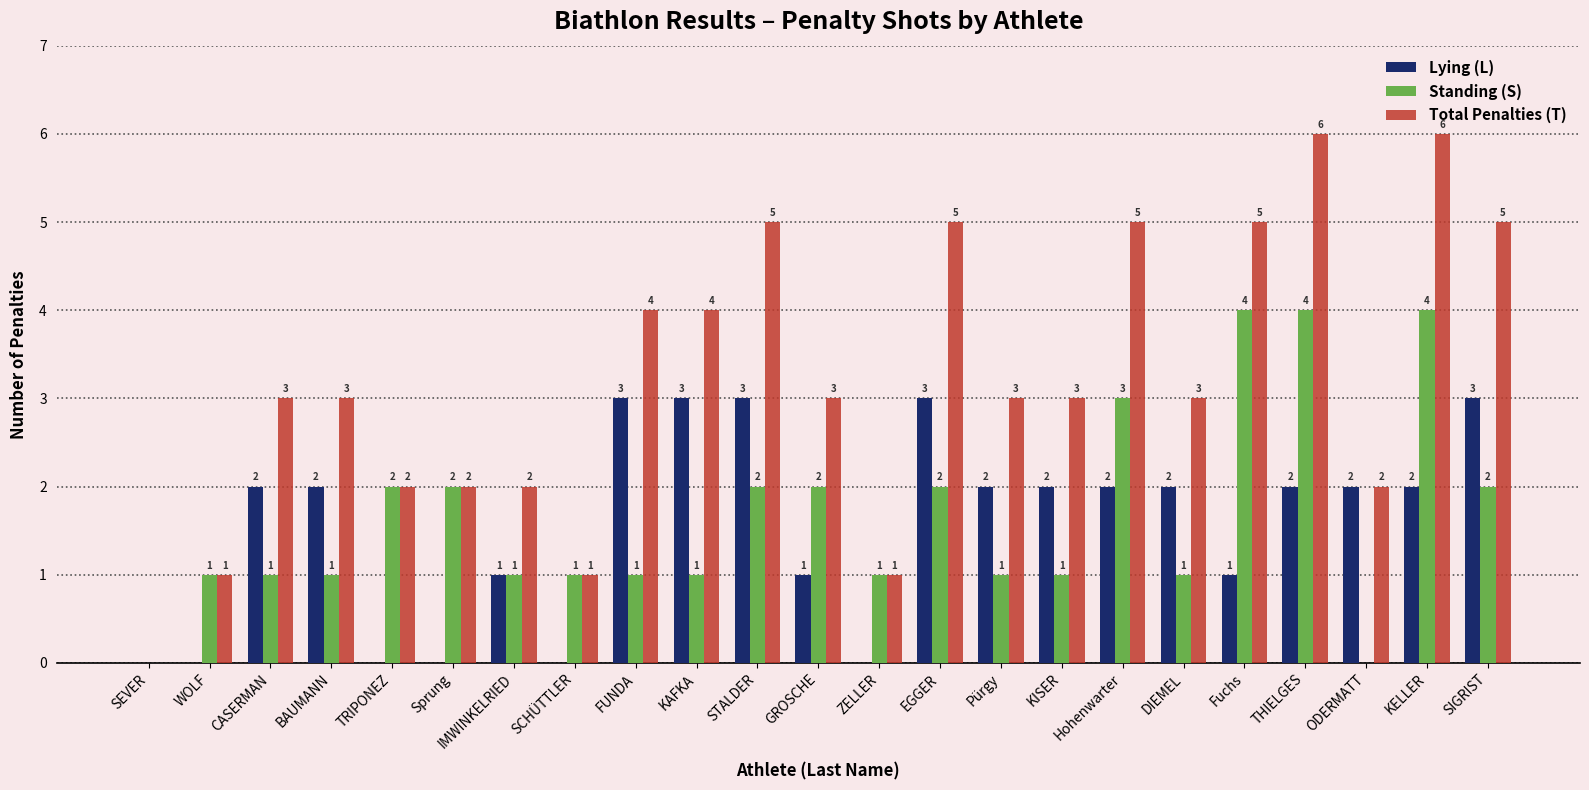

What is the average value of the Lying (L) series?

2